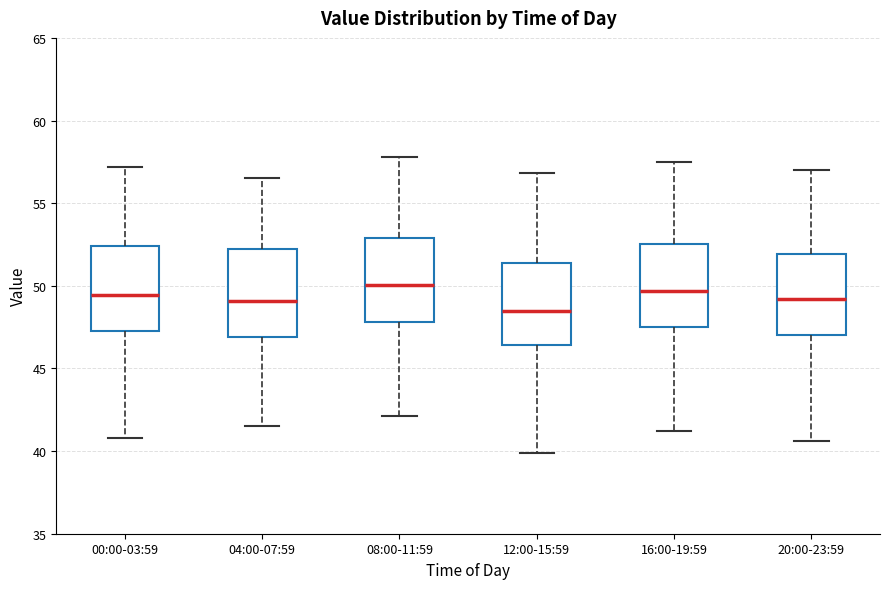

Reading left to right, transcribe this box plot: for each box, give where its median line is, the range the box spans, and where its two whiskers end, as read against the y-axis. The values are not printed on the chart, so give them approximately, as read against the axis.

00:00-03:59: median 49.5, box 47.5 to 52.5, whiskers 41.0 to 57.0
04:00-07:59: median 49.0, box 47.0 to 52.0, whiskers 41.5 to 56.5
08:00-11:59: median 50.0, box 48.0 to 53.0, whiskers 42.0 to 58.0
12:00-15:59: median 48.5, box 46.5 to 51.5, whiskers 40.0 to 57.0
16:00-19:59: median 49.5, box 47.5 to 52.5, whiskers 41.0 to 57.5
20:00-23:59: median 49.0, box 47.0 to 52.0, whiskers 40.5 to 57.0